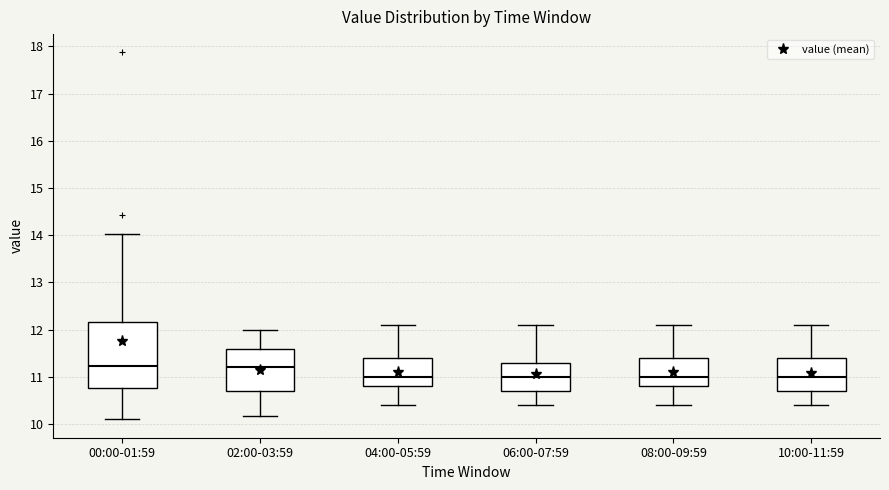

Reading left to right, read every box against the y-axis: the position of its median line, the range the box covers, and the ends of its whiskers. The values are not printed on the chart, so give them approximately, as read against the axis.

00:00-01:59: median 11.2, box 10.8 to 12.2, whiskers 10.1 to 14.0
02:00-03:59: median 11.2, box 10.7 to 11.6, whiskers 10.2 to 12.0
04:00-05:59: median 11.0, box 10.8 to 11.4, whiskers 10.4 to 12.1
06:00-07:59: median 11.0, box 10.7 to 11.3, whiskers 10.4 to 12.1
08:00-09:59: median 11.0, box 10.8 to 11.4, whiskers 10.4 to 12.1
10:00-11:59: median 11.0, box 10.7 to 11.4, whiskers 10.4 to 12.1